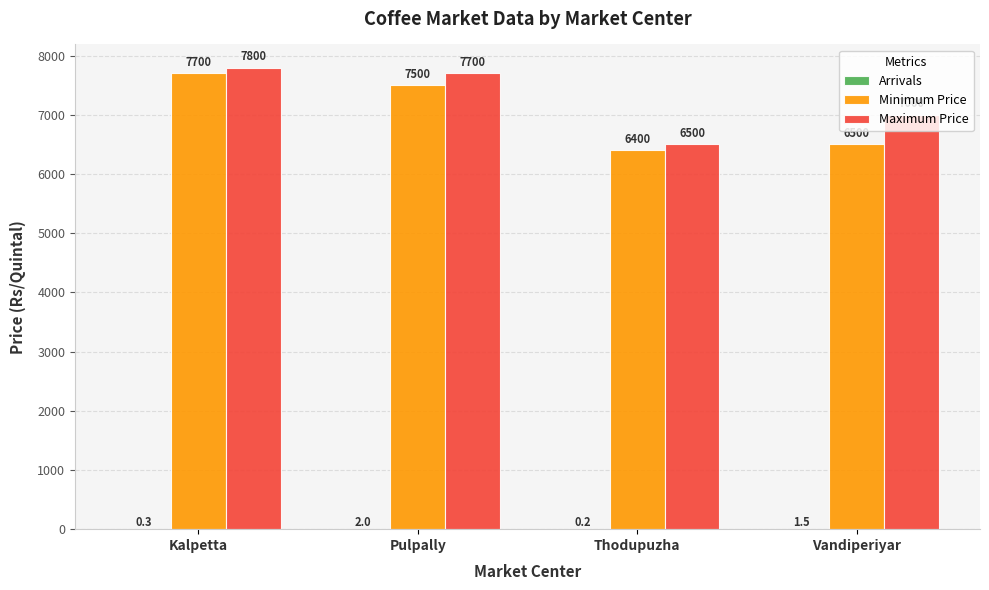

Read the Maximum Price value at Kalpetta.

7800.0